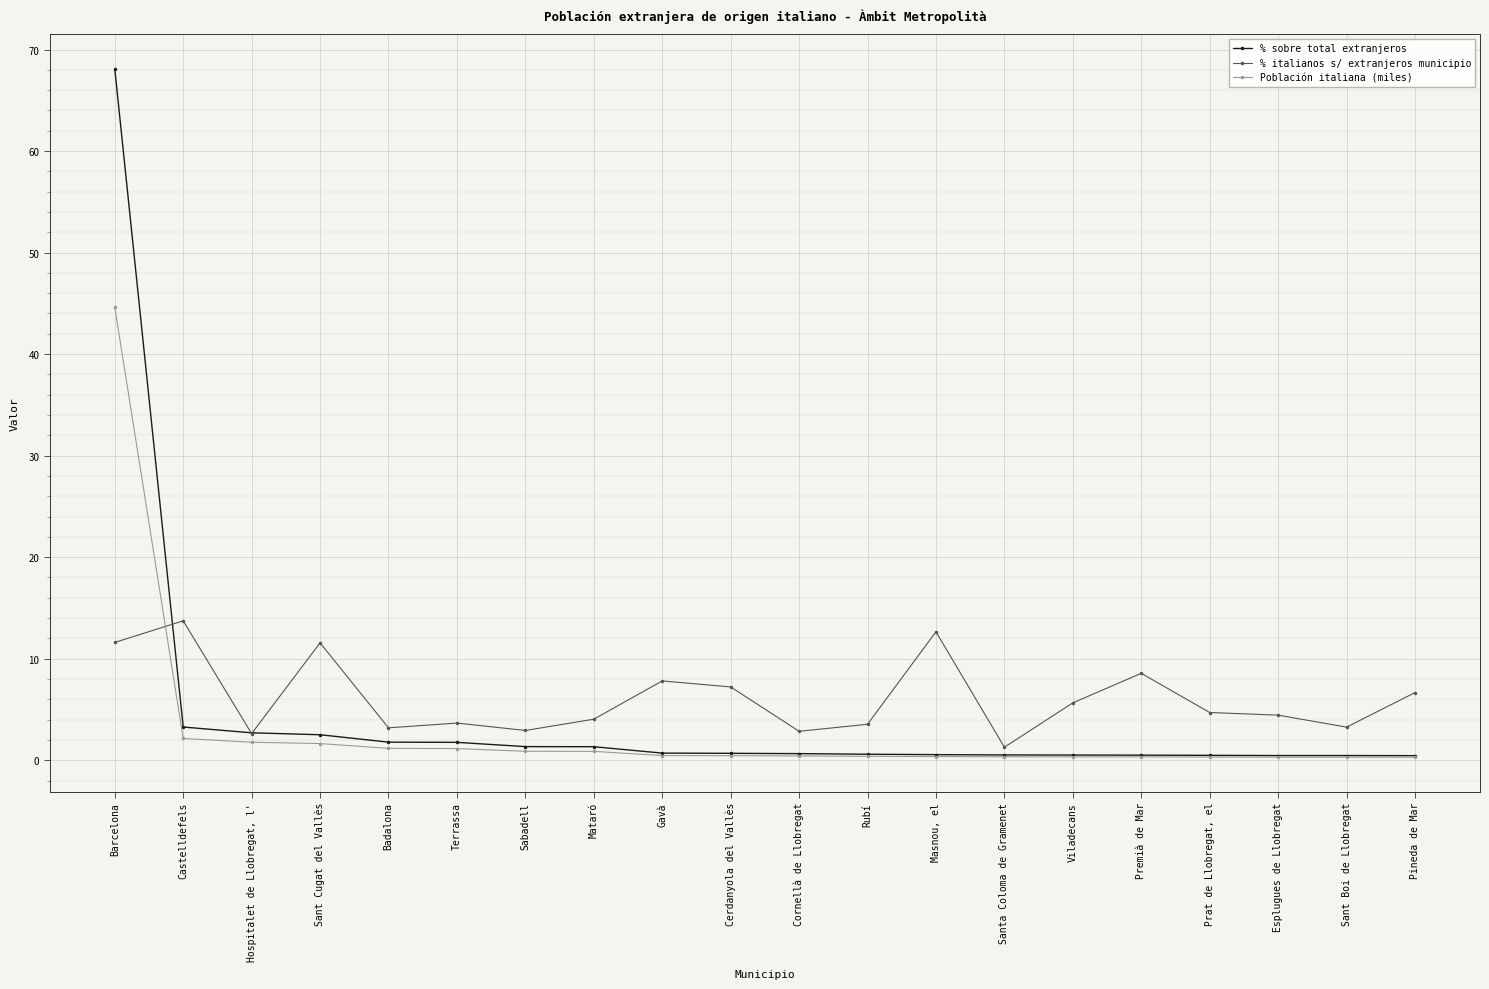

Where do % italianos s/ extranjeros municipio and % sobre total extranjeros first cross each other?

Barcelona and Castelldefels